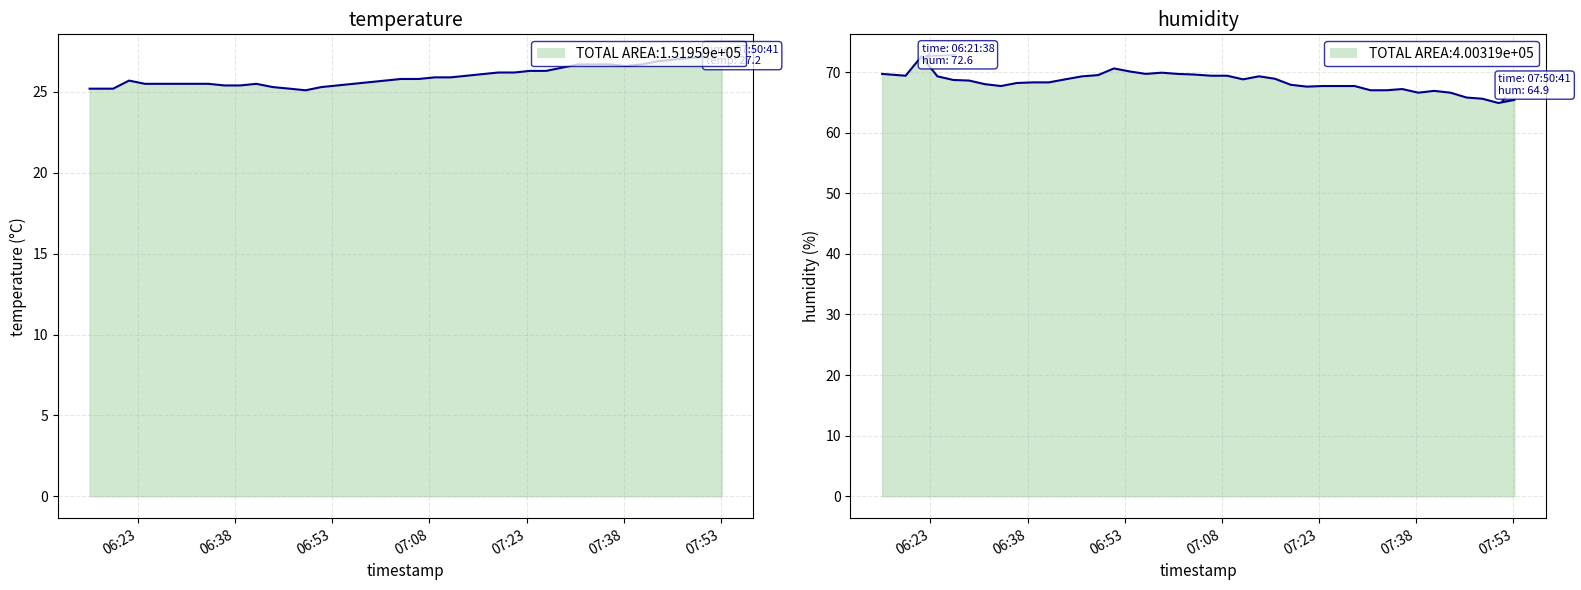

What is the maximum value shown in the chart?

72.6